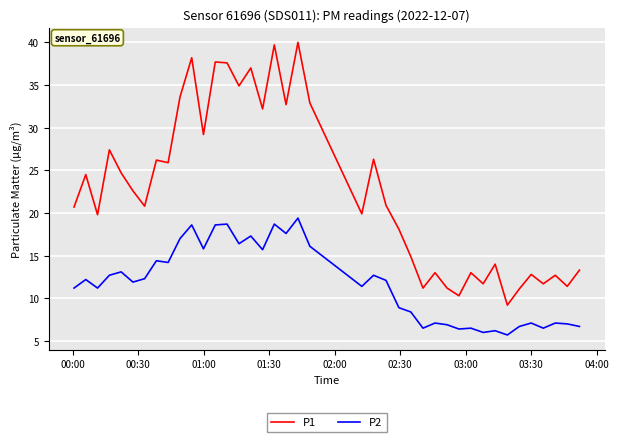

Which series has the largest total across all categories?

P1